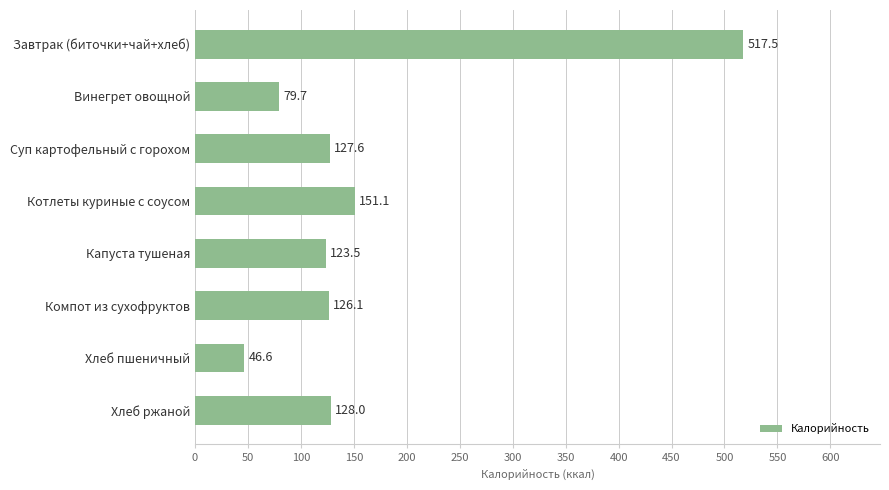

The value at Котлеты куриные с соусом is 74.5. True or false?

False